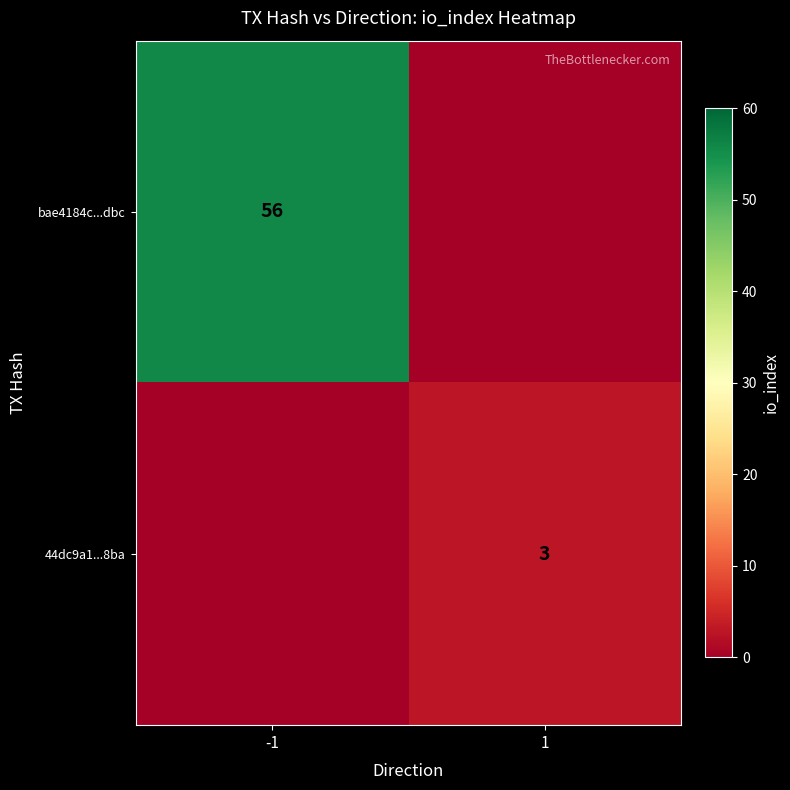

Which has a higher value, -1 or 1?

-1